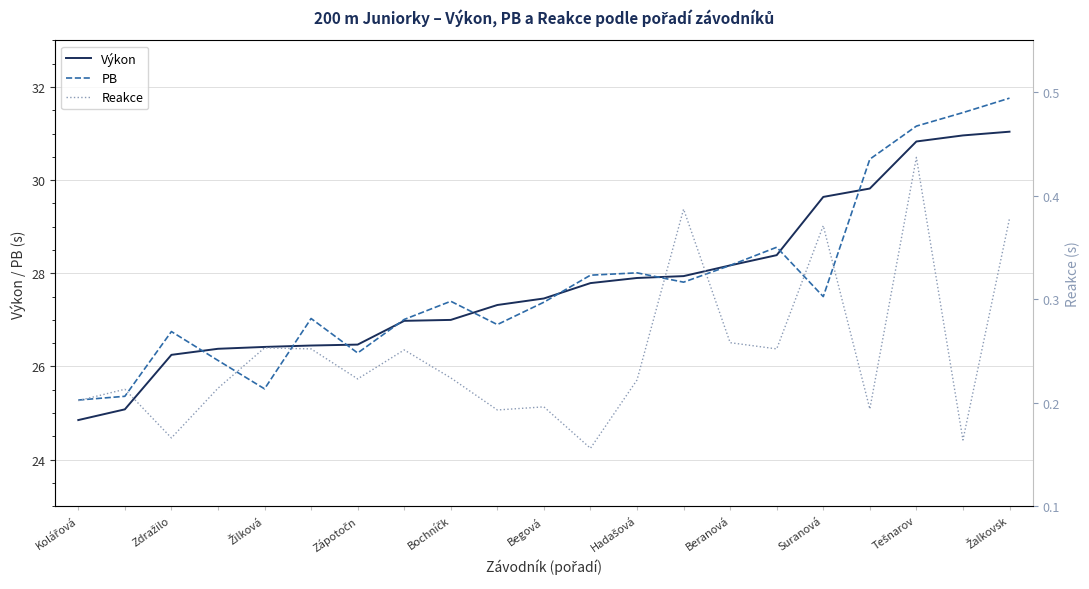

True or false: Reakce and PB cross at least once.

False